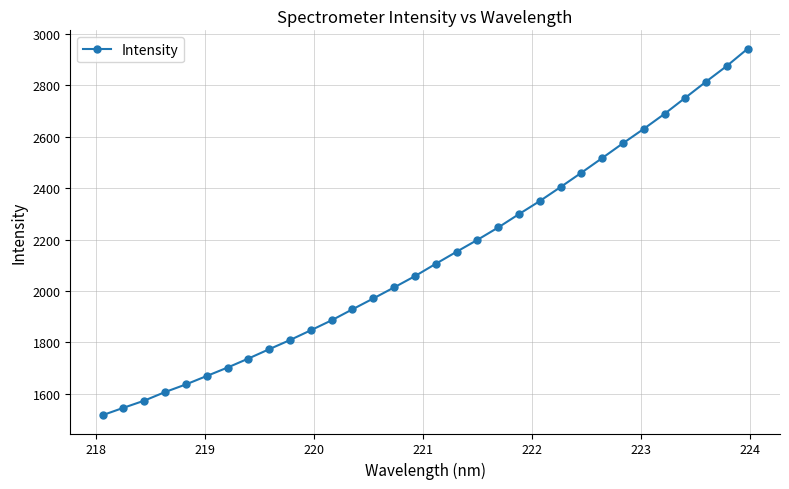

True or false: there are more than 2 points higher than both neighbors.

False